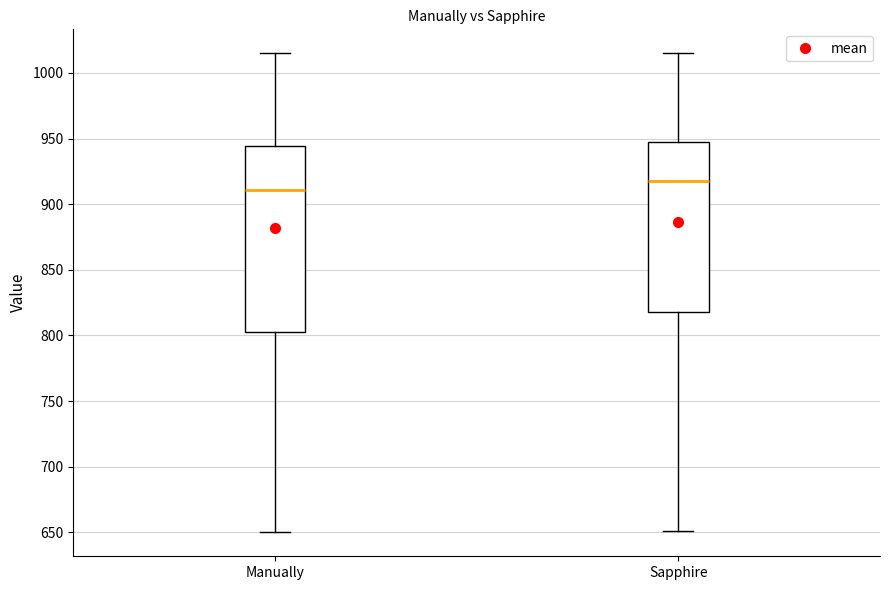

Reading left to right, read every box against the y-axis: the position of its median line, the range the box covers, and the ends of its whiskers. The values are not printed on the chart, so give them approximately, as read against the axis.

Manually: median 910, box 805 to 945, whiskers 650 to 1015
Sapphire: median 920, box 820 to 950, whiskers 650 to 1015